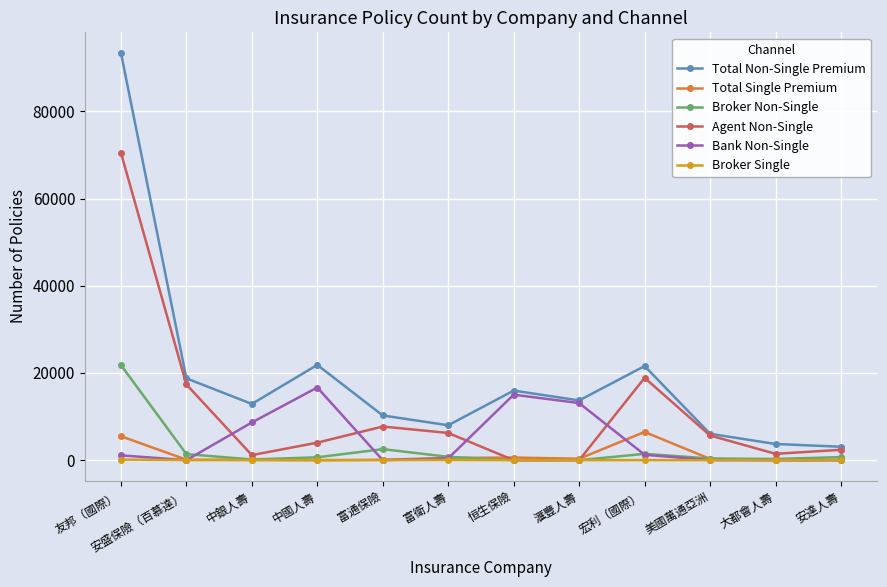

Where does the Total Non-Single Premium series first go above 13705?

友邦（國際）